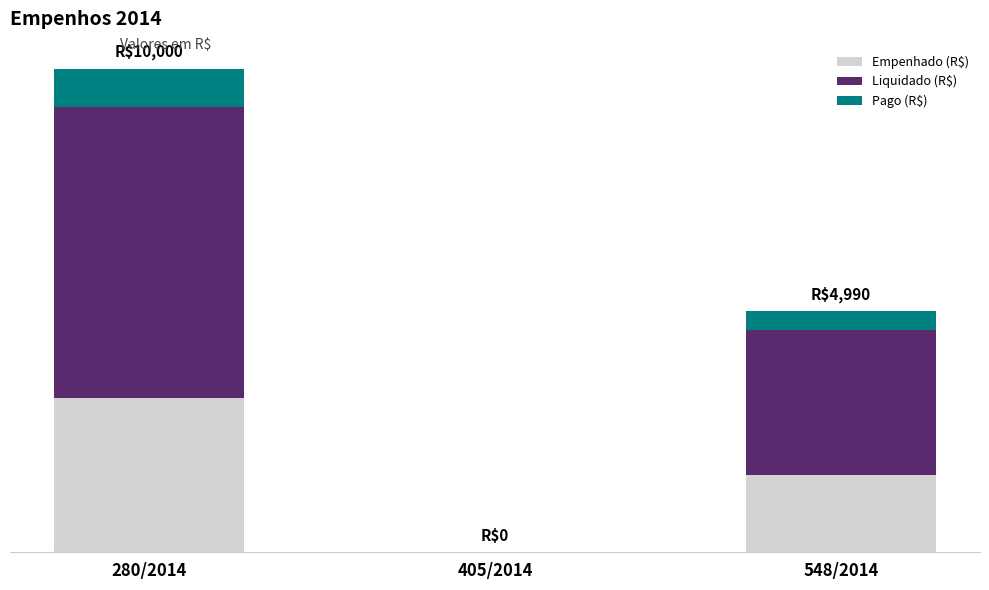

The value of Liquidado (R$) at 405/2014 is -2408.1. True or false?

False